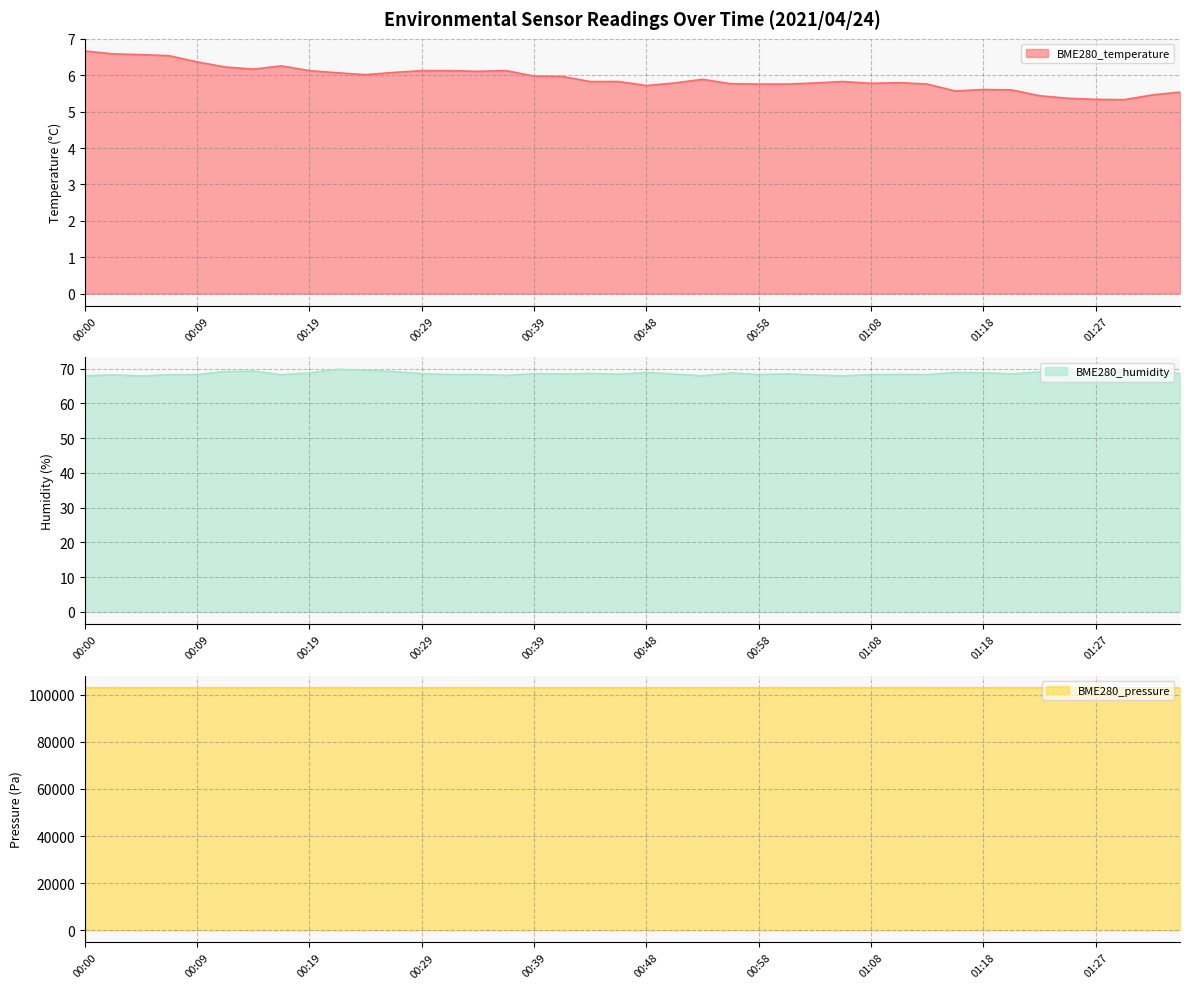

True or false: BME280_humidity line has more than 0 points higher than both neighbors.

True